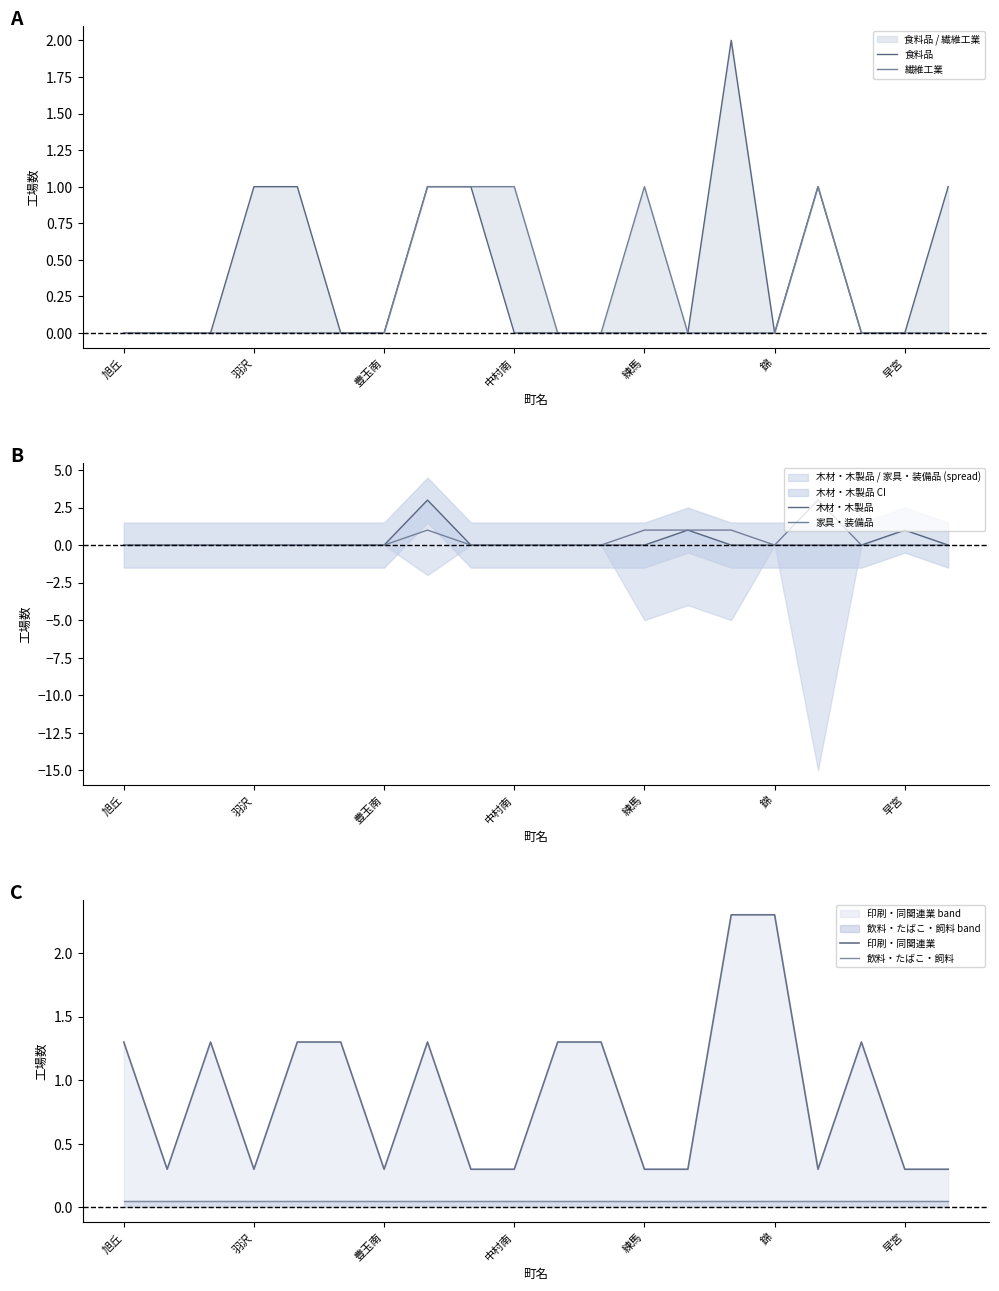

After their last crossing, which series has the higher values: 印刷・同関連業 or 食料品?

食料品